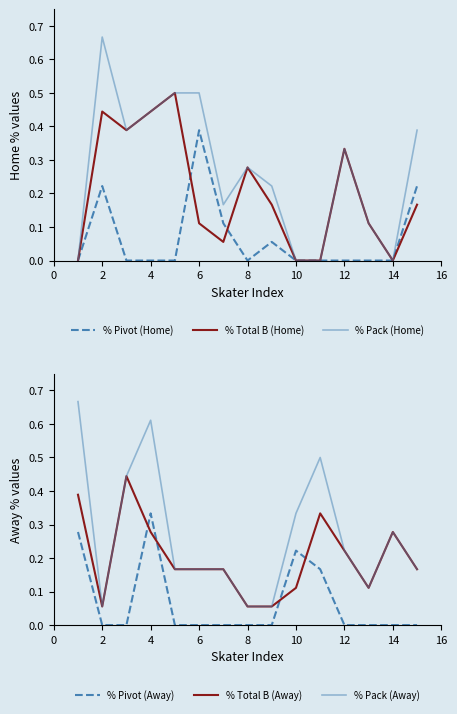

What is the value of the % Total B (Home) point at the 12th from the left?

0.3